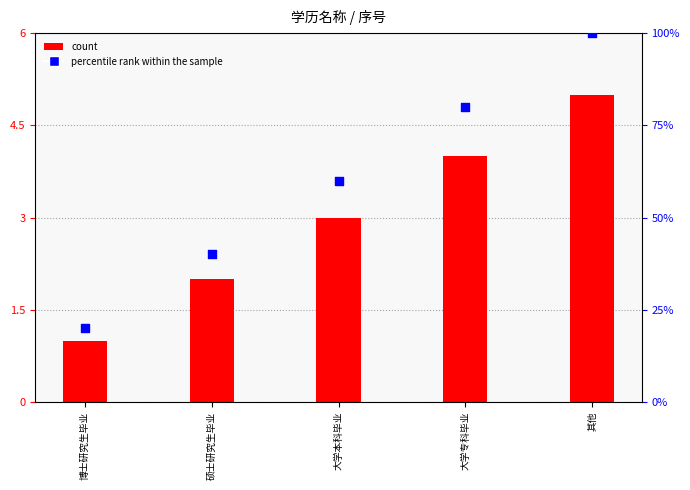

What are all the series names shown in the legend?

count, percentile rank within the sample